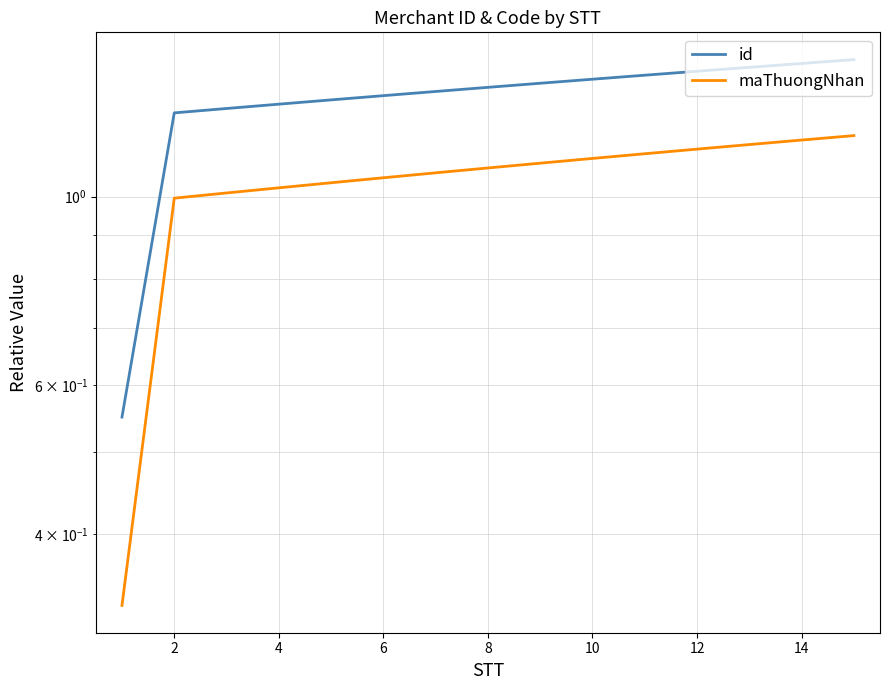

Is this an area chart (filled region under the line)?

No